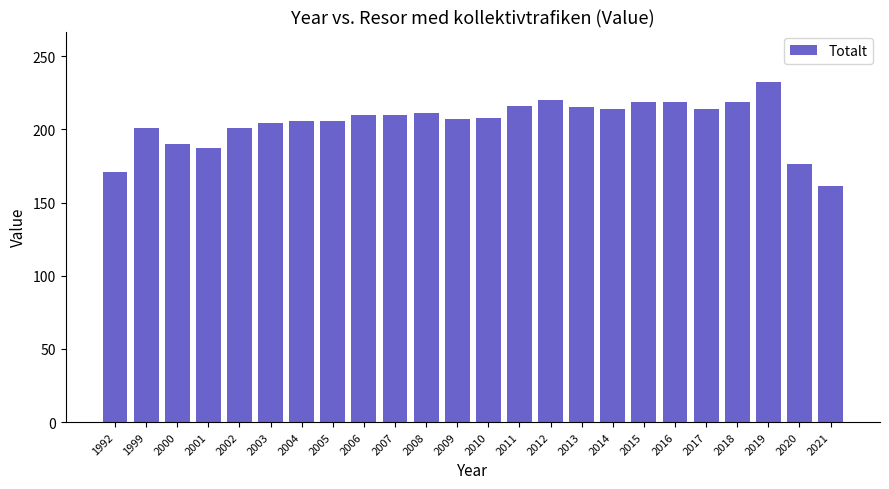

What is the approximate value at 2018, to the nearest 10?

220